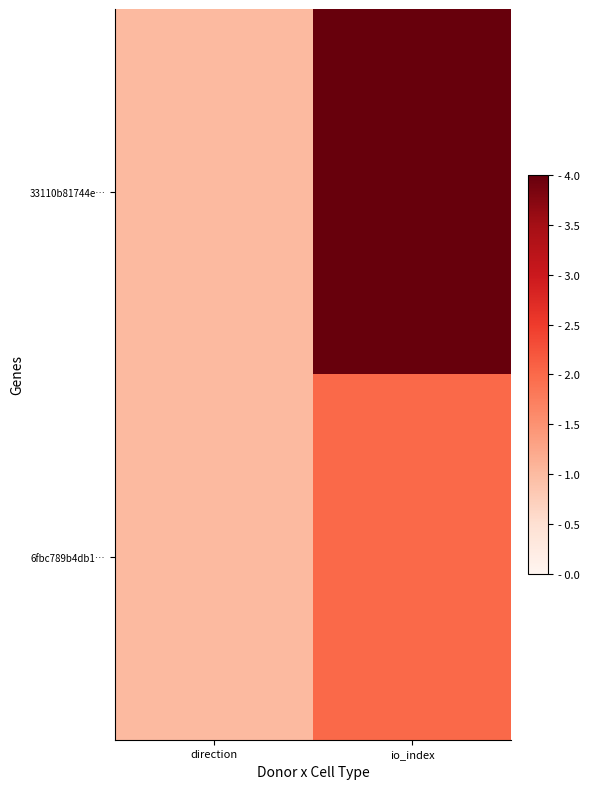

Reading right to left, list all the values displayed in this chart.

33110b81744e…: io_index=225	direction=1
6fbc789b4db1…: io_index=2	direction=1